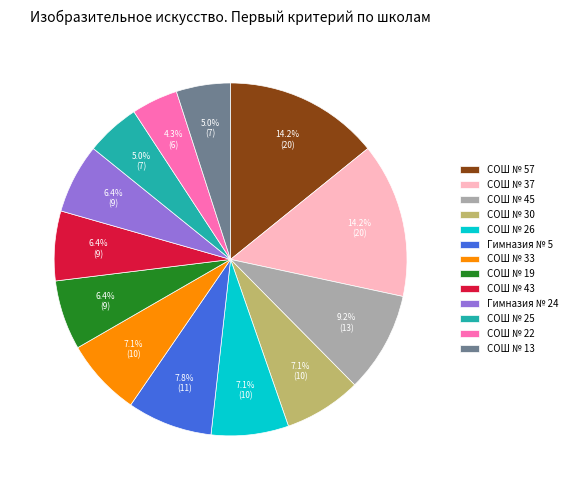

Between СОШ № 57 and СОШ № 19, which is larger?

СОШ № 57